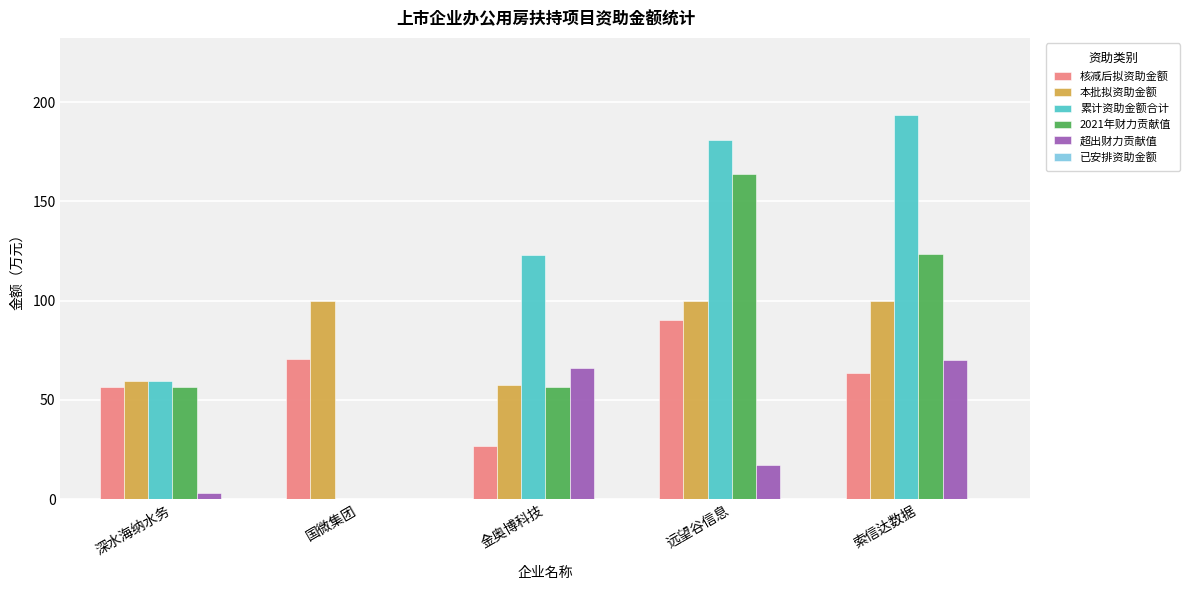

Is the value of 本批拟资助金额 at 索信达数据 greater than the value of 核减后拟资助金额 at 深水海纳水务?

Yes